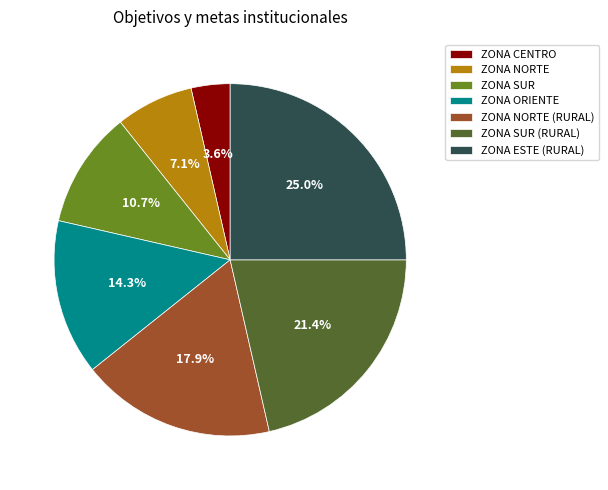

Does ZONA NORTE (RURAL) represent more than half of the total?

No